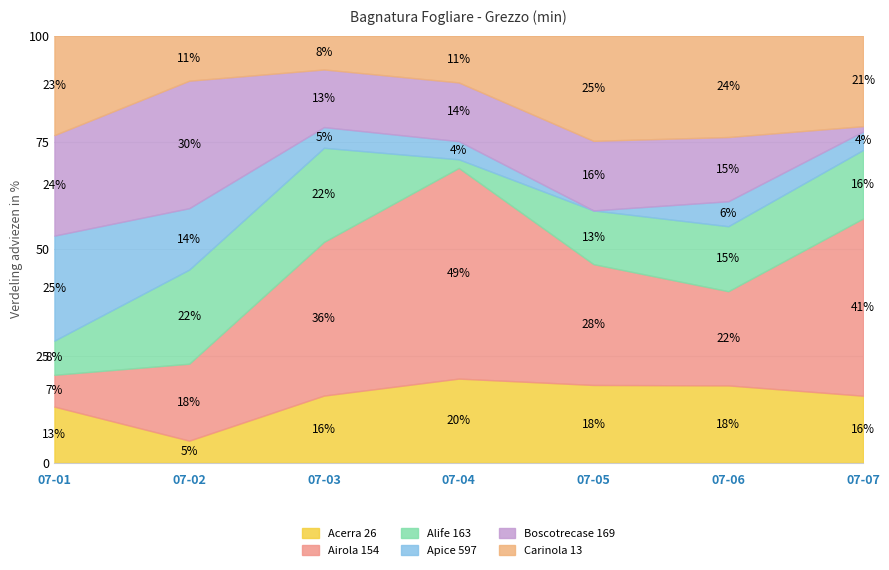

What is the total value across all series at 07-01?

100.0